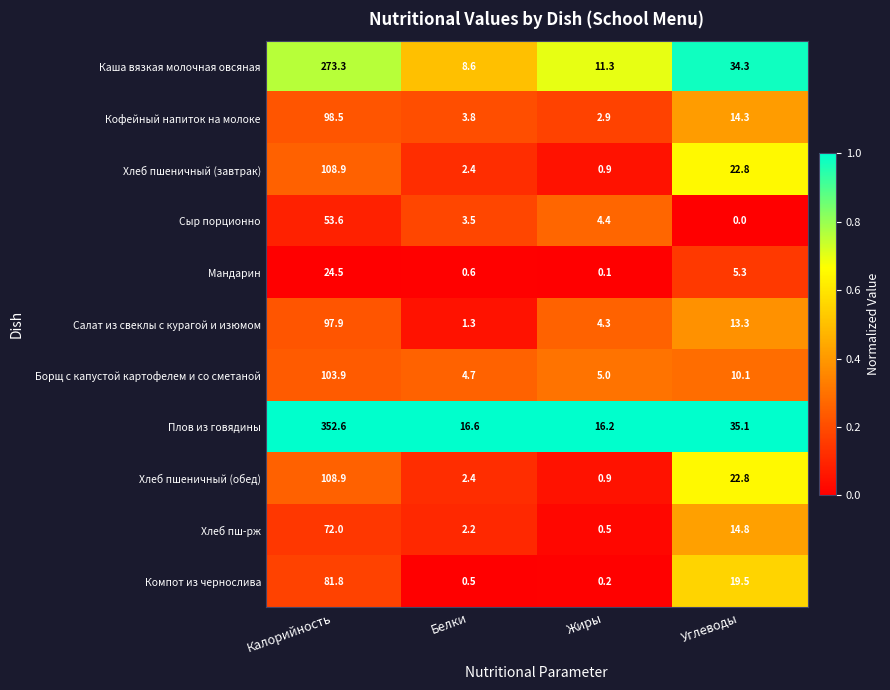

Rank the categories by Салат из свеклы с курагой и изюмом value from lowest to highest.

Белки, Жиры, Углеводы, Калорийность